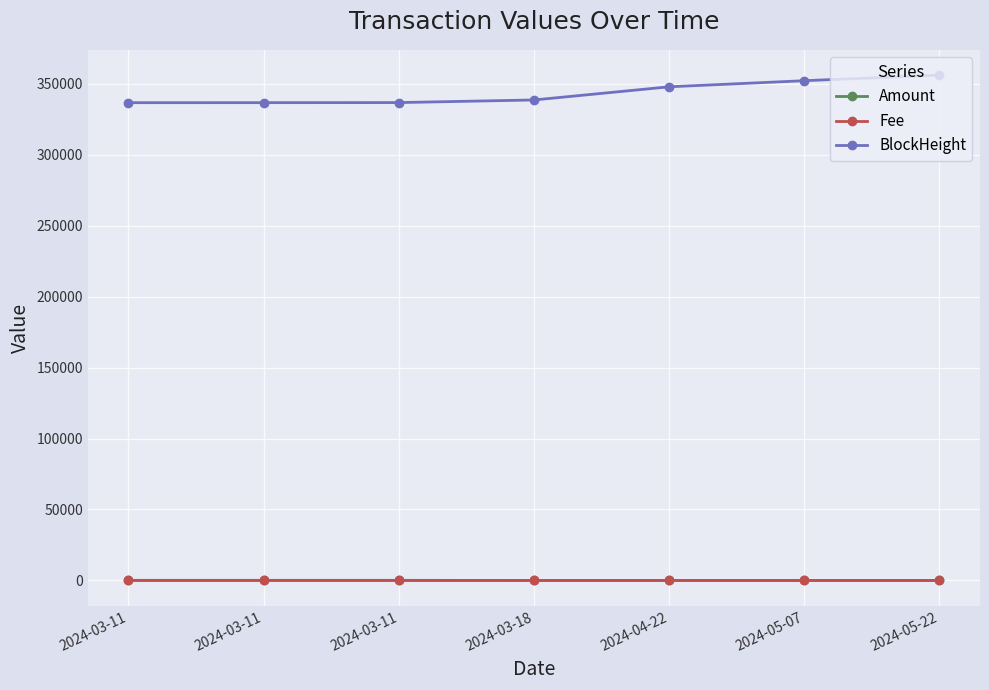

How many series are shown in this chart?

3